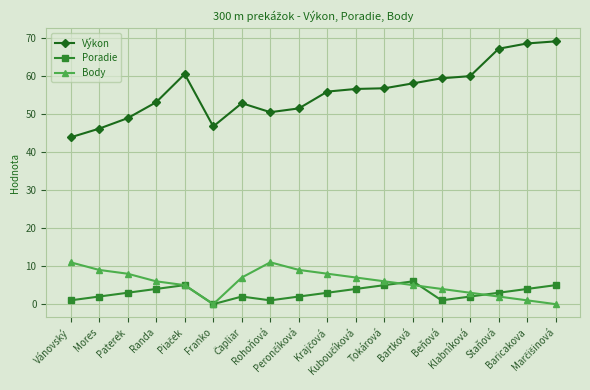

At how many categories does at least one series exceed 48?

15